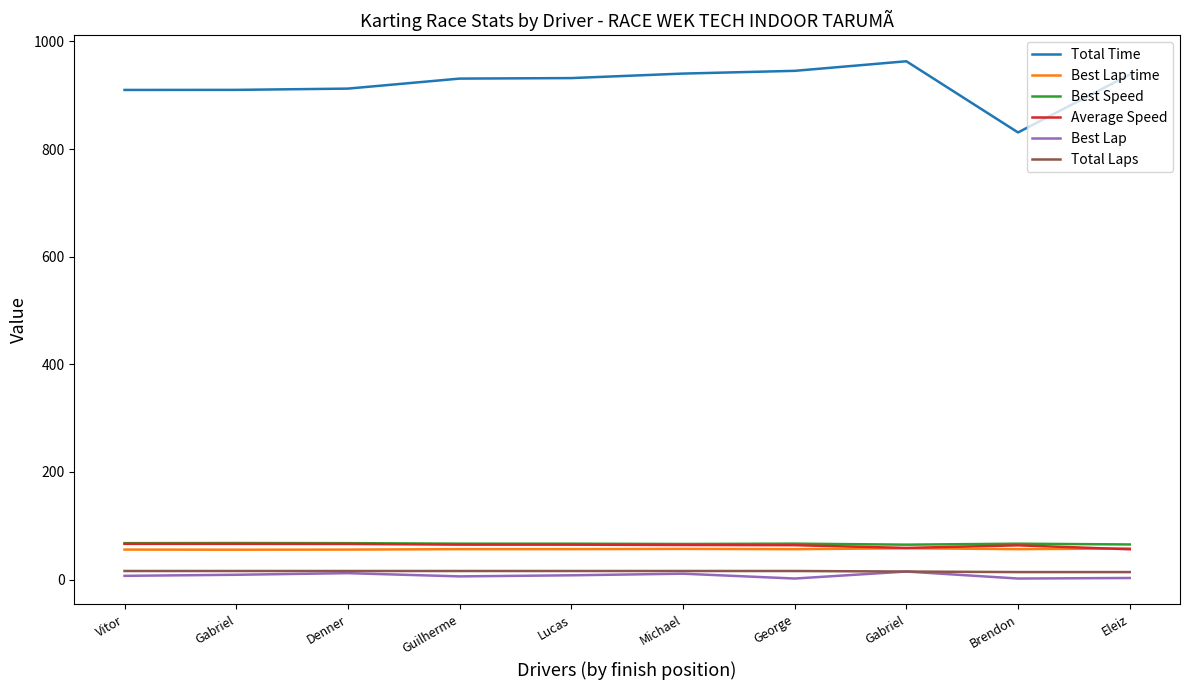

Where is the first local minimum for Best Speed?

Michael